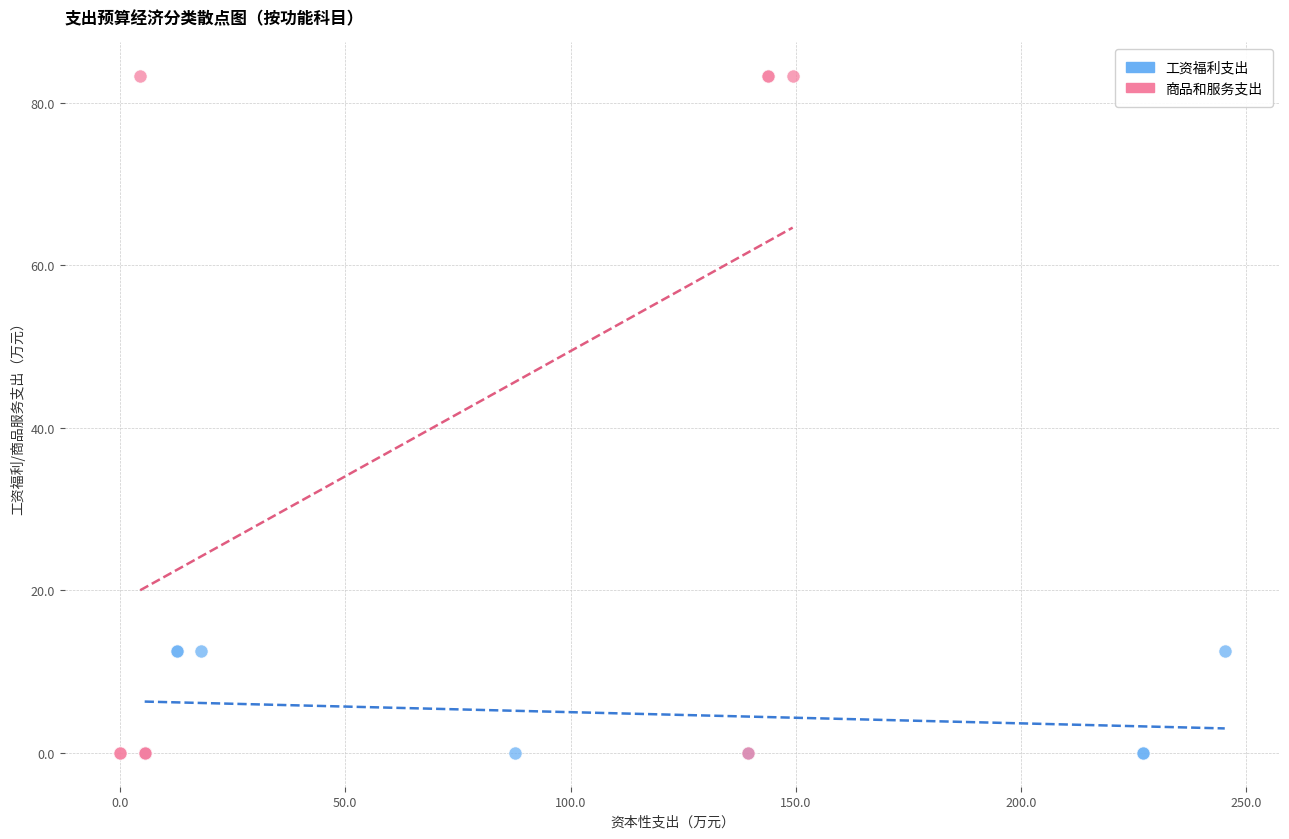

Which series reaches the maximum Y coordinate?

商品和服务支出